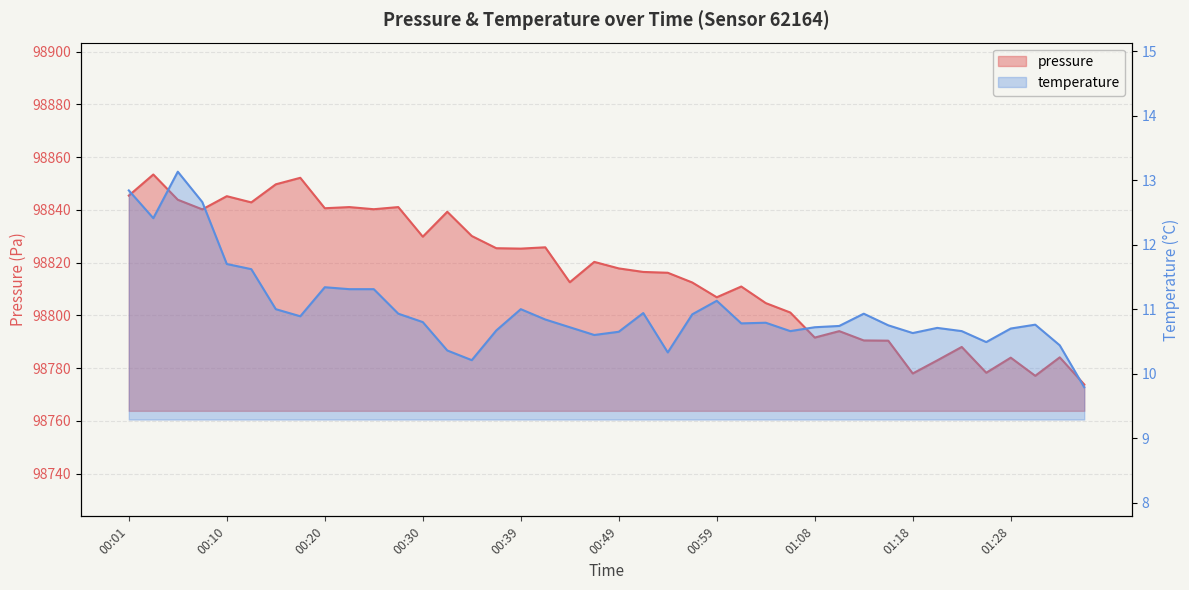

Is it true that temperature equals 10.9 at 00:17?

True